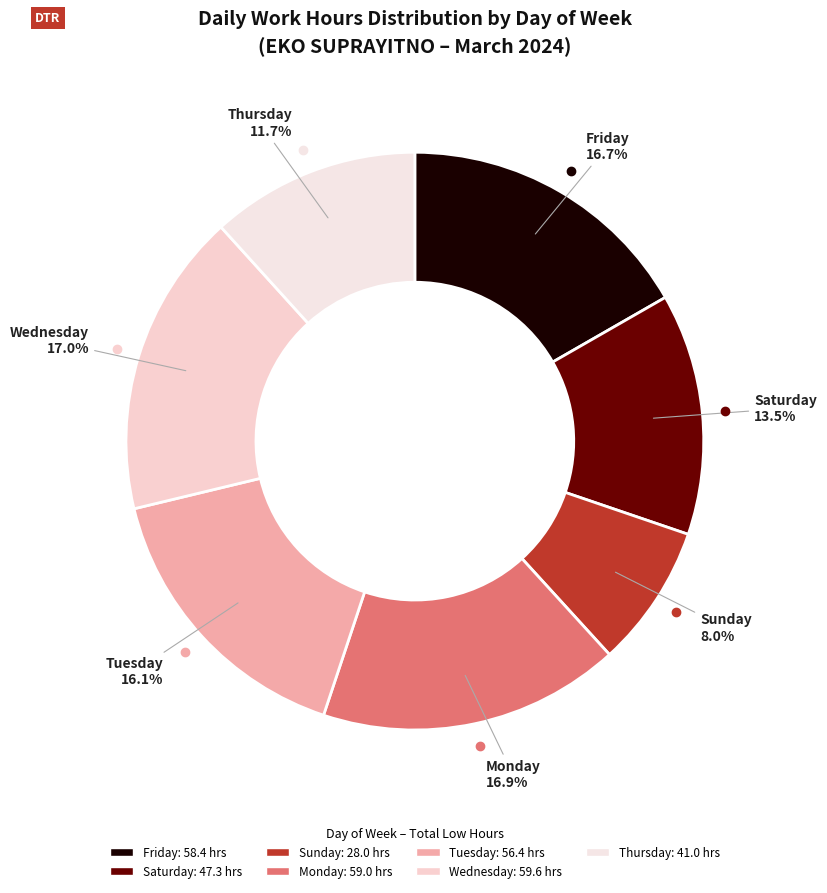

Count the number of slices in the pie.

7